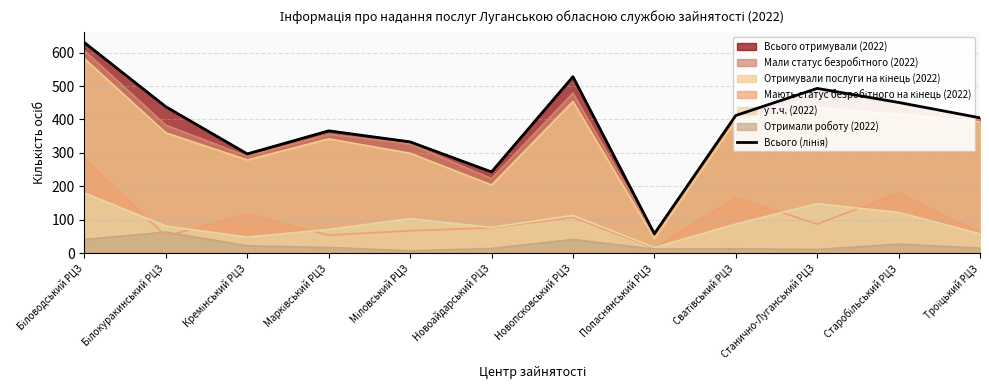

Where is the data nearest to the value 344?

Міловський РЦЗ